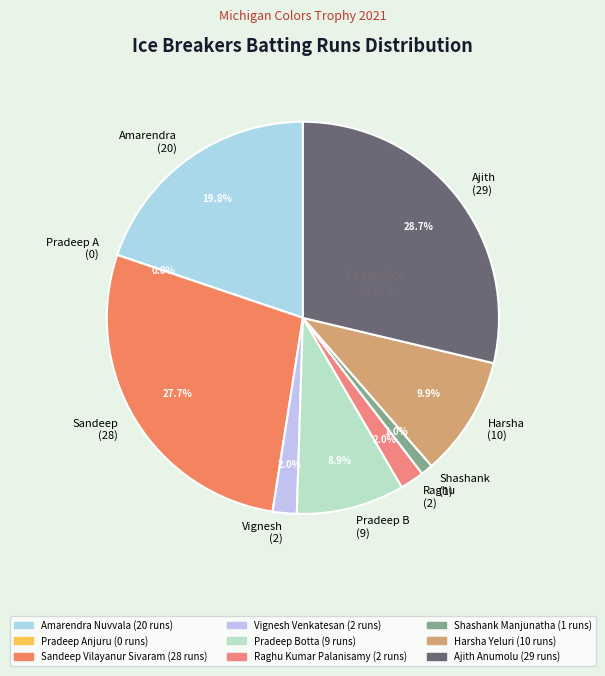

Is there any slice that represents more than half of the pie?

No